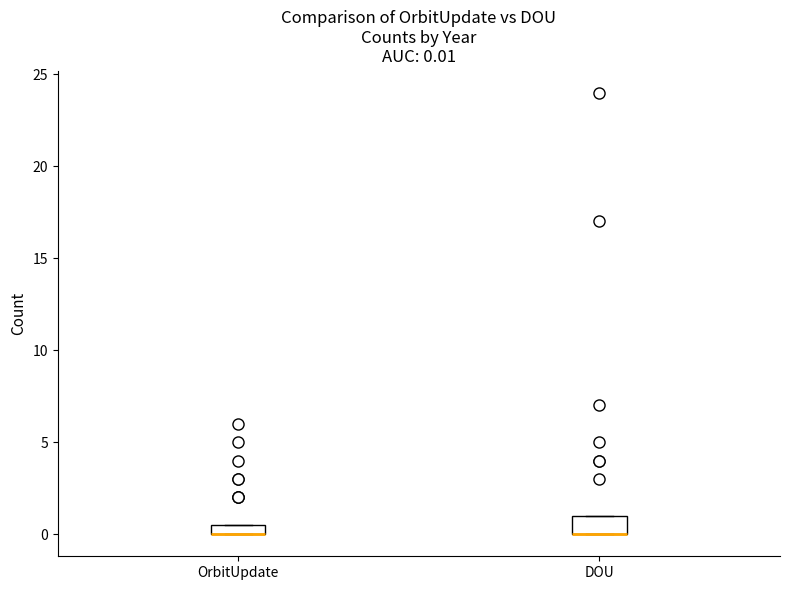

Comparing the boxes themselves (not the whiskers), which one is the tallest?

DOU